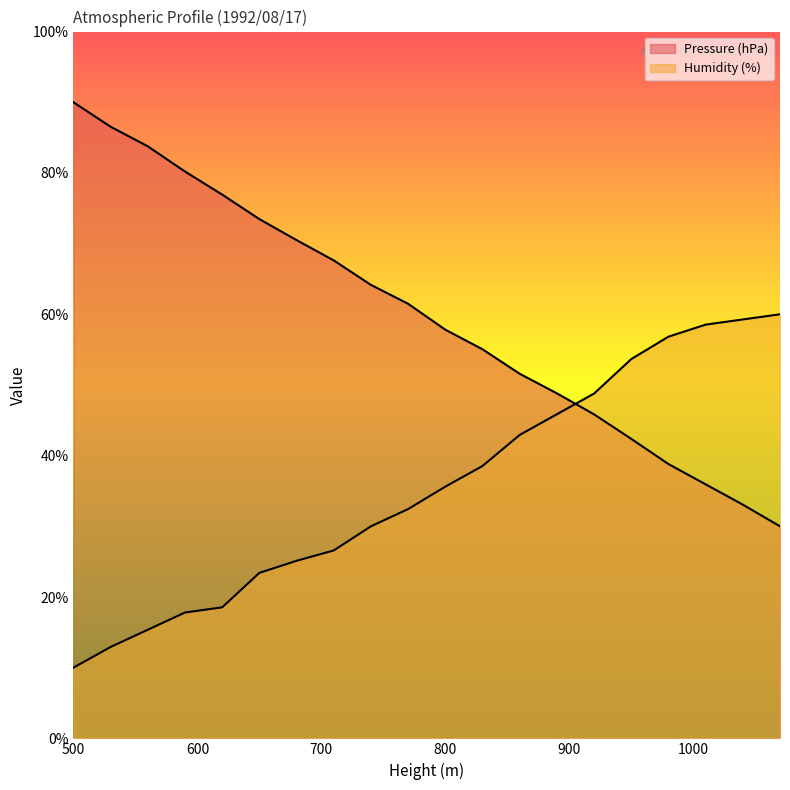

True or false: Humidity (%) has a value of 75.0 at 920.

False